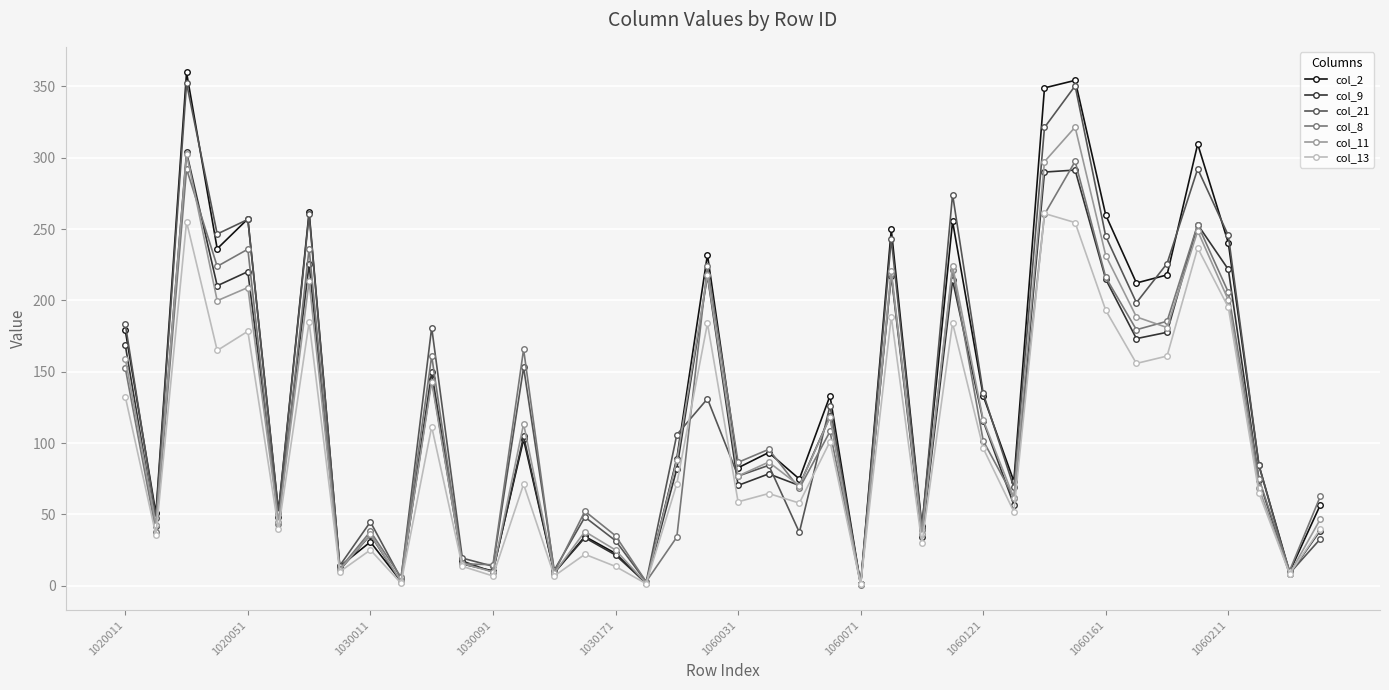

What is the sum of all col_21 values?

5252.1